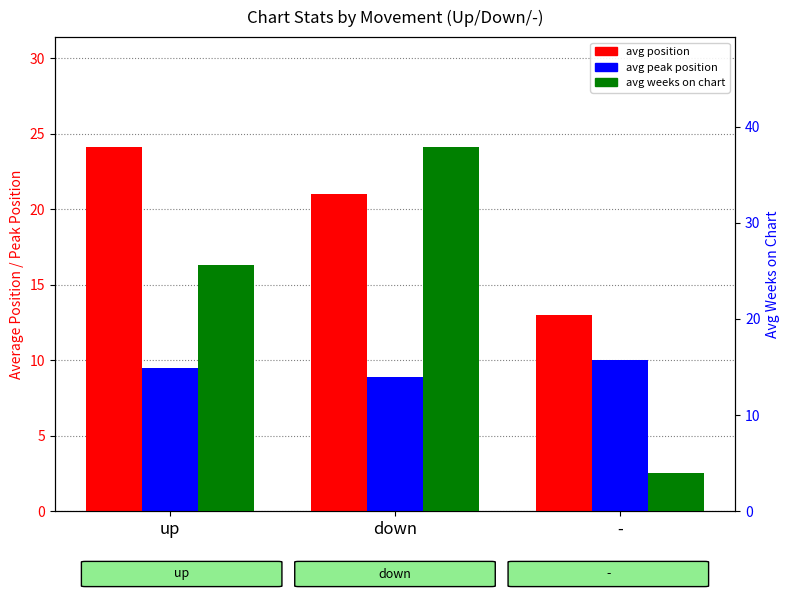

At up, list the series in order from smallest to largest.

avg peak position, avg position, avg weeks on chart